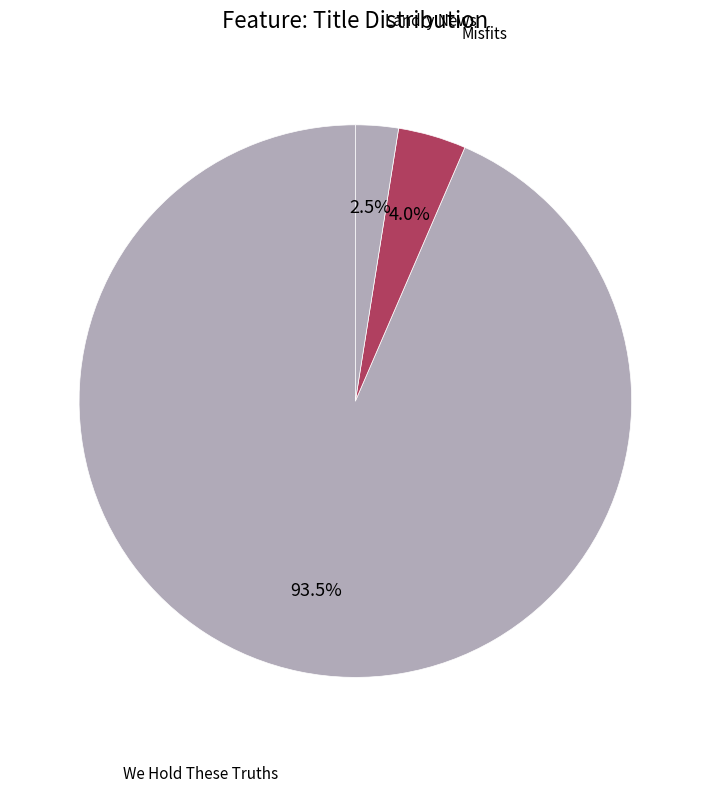

Between Misfits and We Hold These Truths, which is larger?

We Hold These Truths